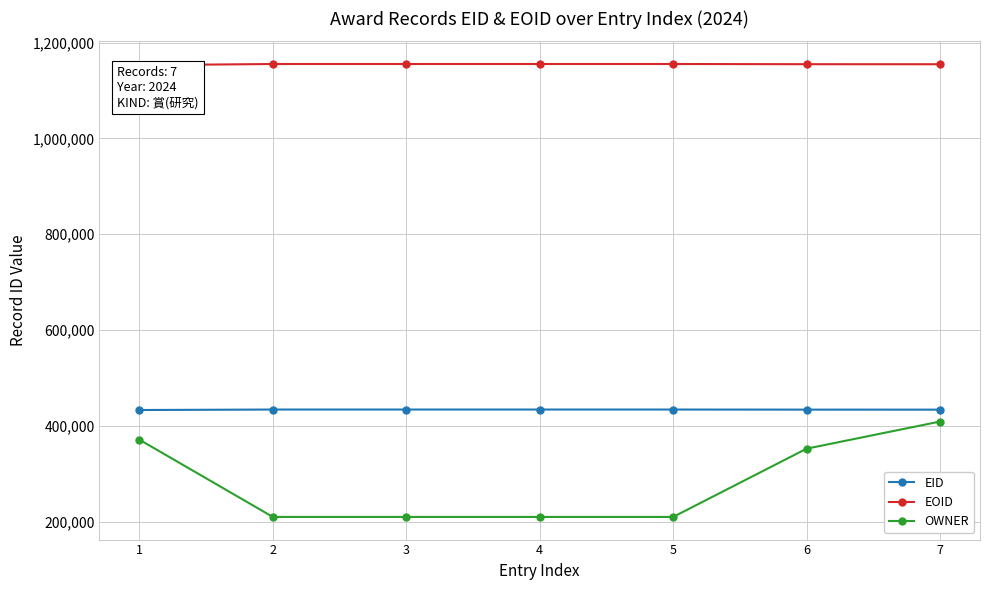

What is the spread (max minus min) of values at 3?

945438